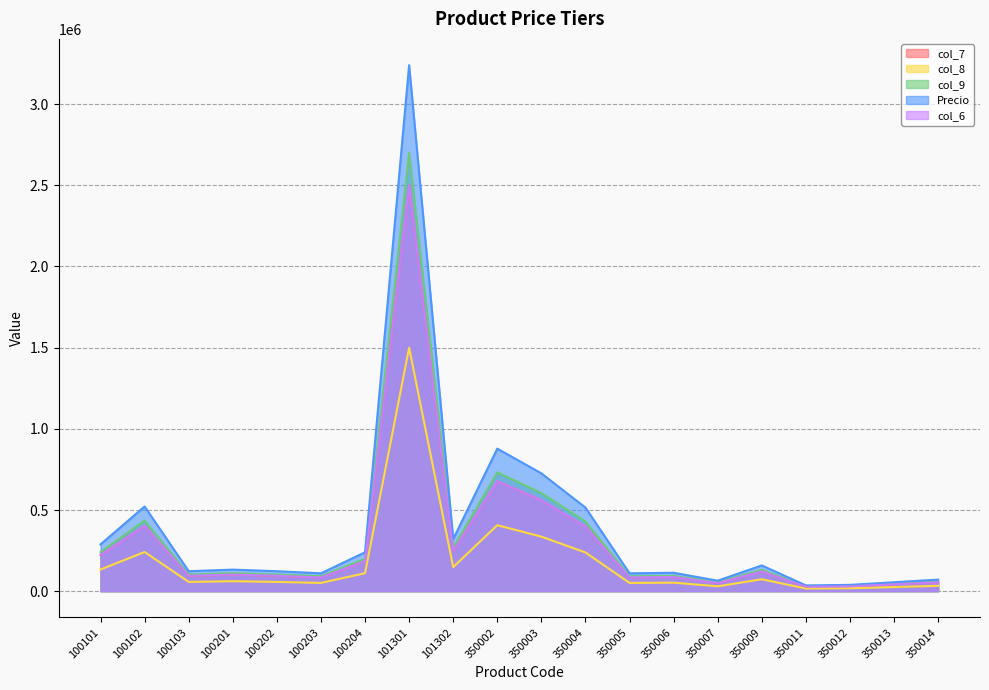

Count the number of data series in this chart.

5